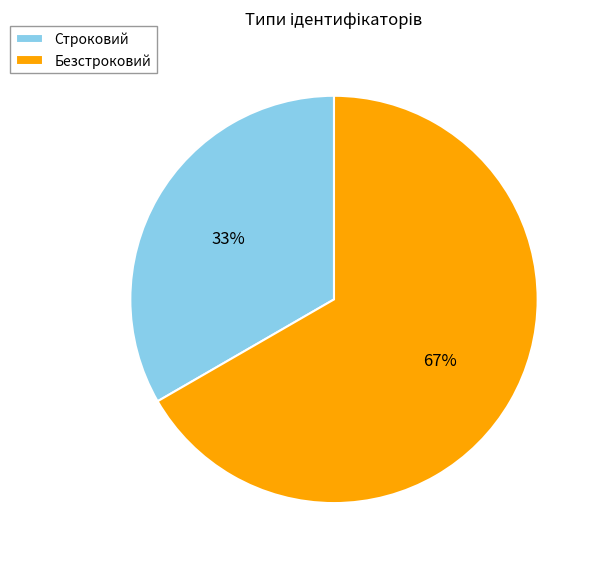

Do Безстроковий and Строковий together represent more than half of the pie?

Yes